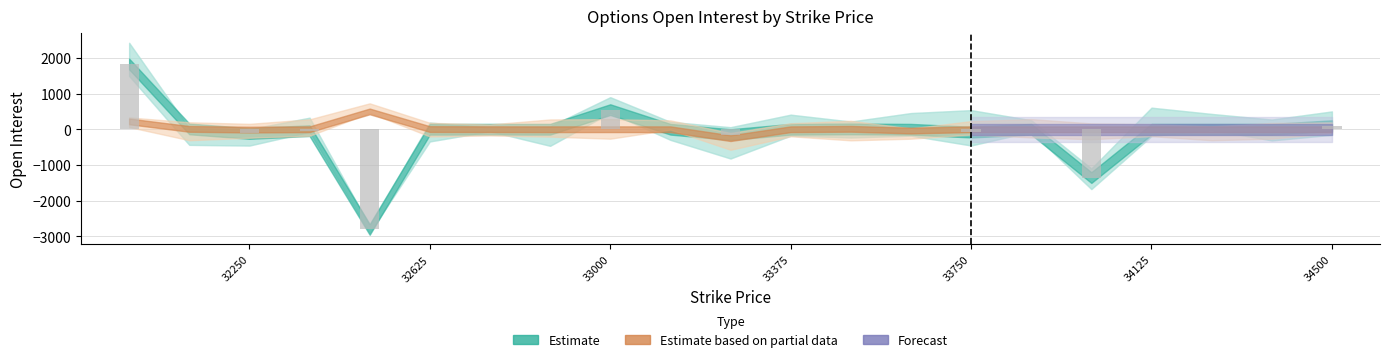

Reading left to right, transcribe all the data shown in this chart.

34500=100	34375=0	34250=0	34125=0	34000=-1355	33875=0	33750=-80	33625=0	33500=10	33375=0	33250=-150	33125=0	33000=550	32875=0	32750=0	32625=0	32500=-2809	32375=-39	32250=-118	32125=10	32000=1830